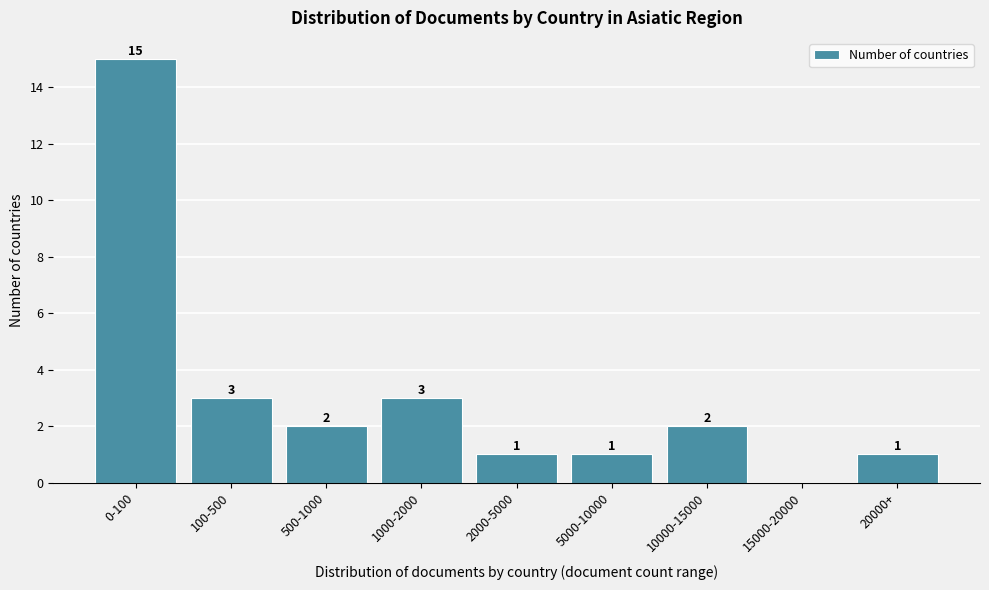

Reading left to right, list all the values displayed in this chart.

0-100=15	100-500=3	500-1000=2	1000-2000=3	2000-5000=1	5000-10000=1	10000-15000=2	15000-20000=0	20000+=1